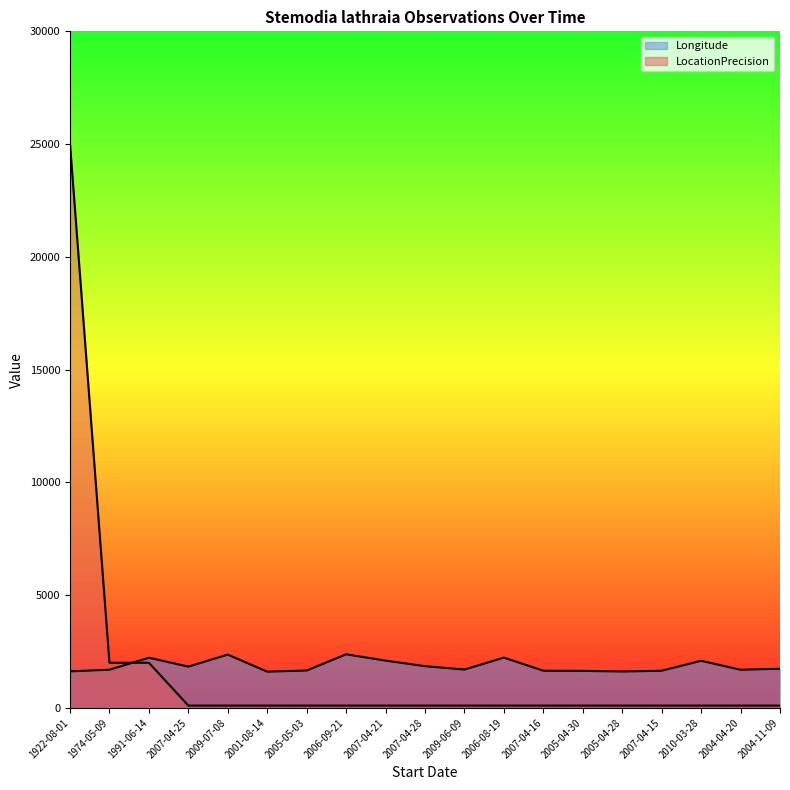

What is the value of the LocationPrecision point at the 3rd from the left?

2000.0